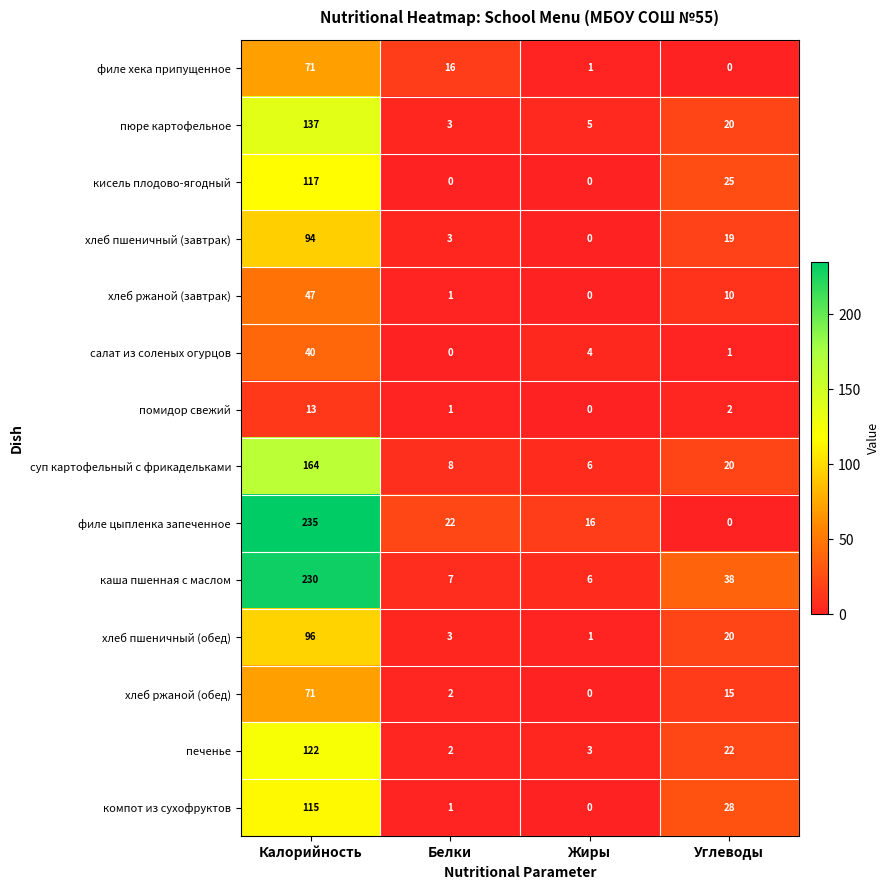

At which category is the sum across all series the highest?

Калорийность